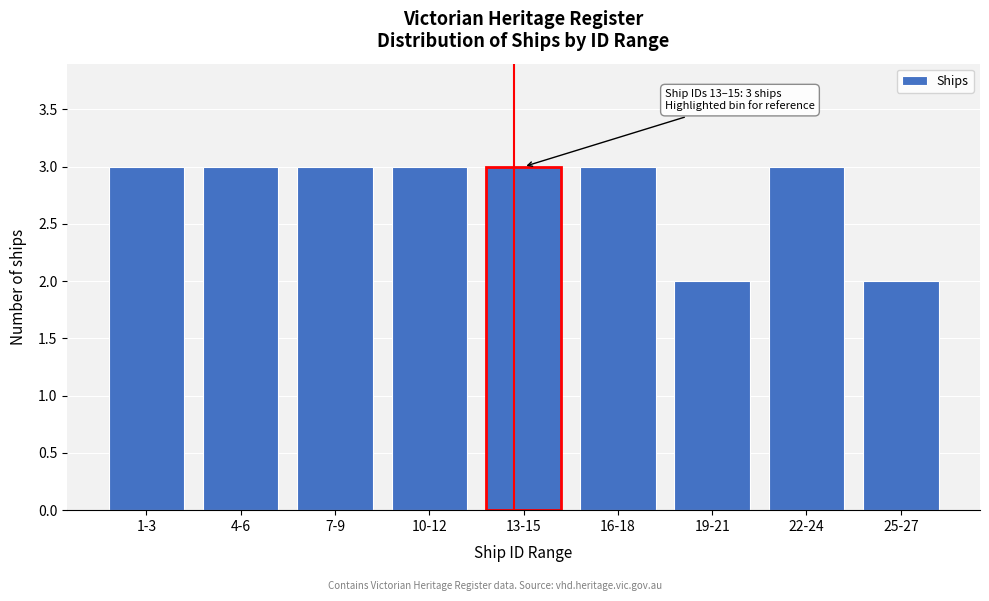

Reading left to right, what are all the values shown in this chart?

1-3=3	4-6=3	7-9=3	10-12=3	13-15=3	16-18=3	19-21=2	22-24=3	25-27=2